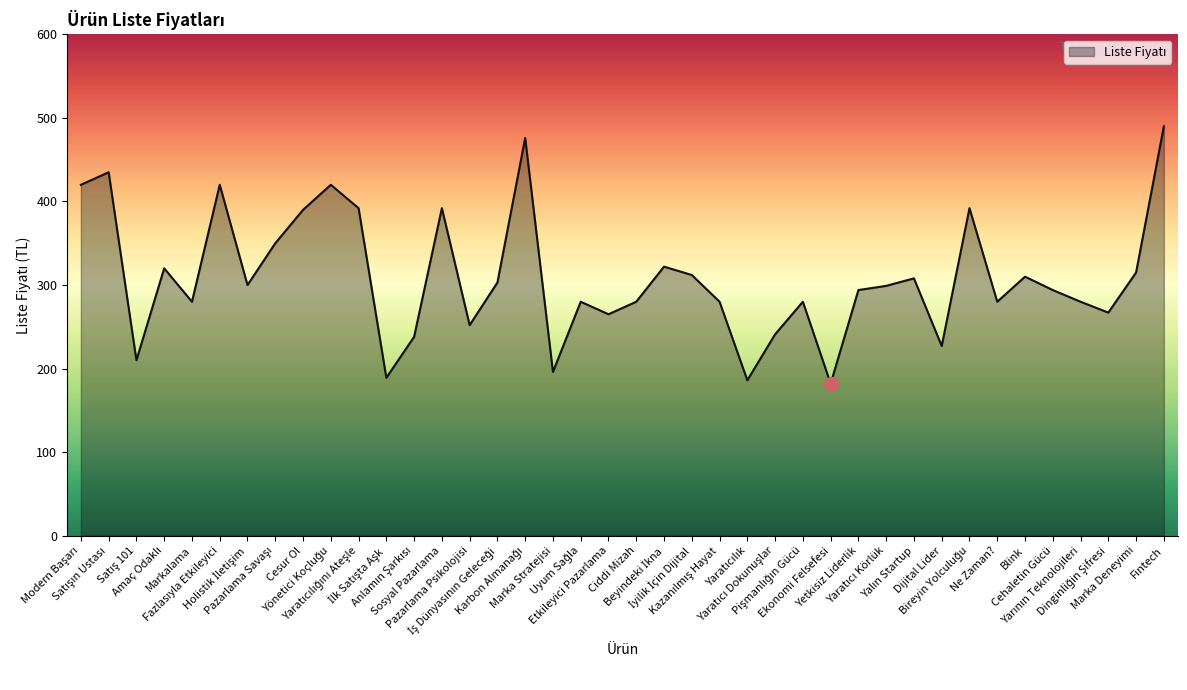

What is the difference between the maximum and minimum values?

308